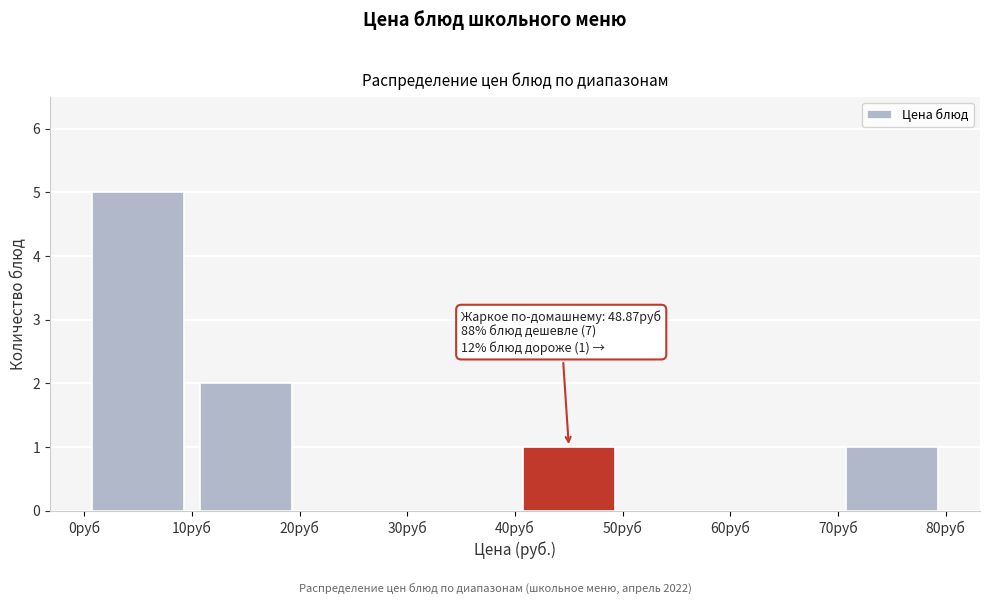

Over which range of the x-axis is the bar tallest?

0 to 10